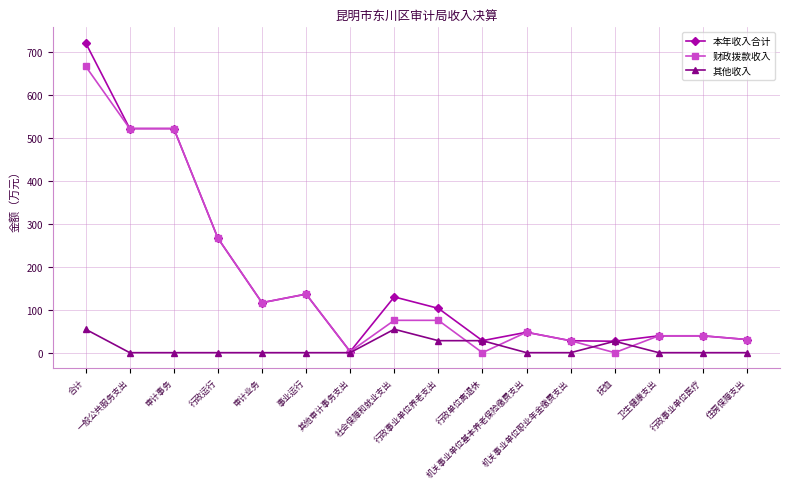

True or false: 财政拨款收入 has more than 1 interior local peaks.

True